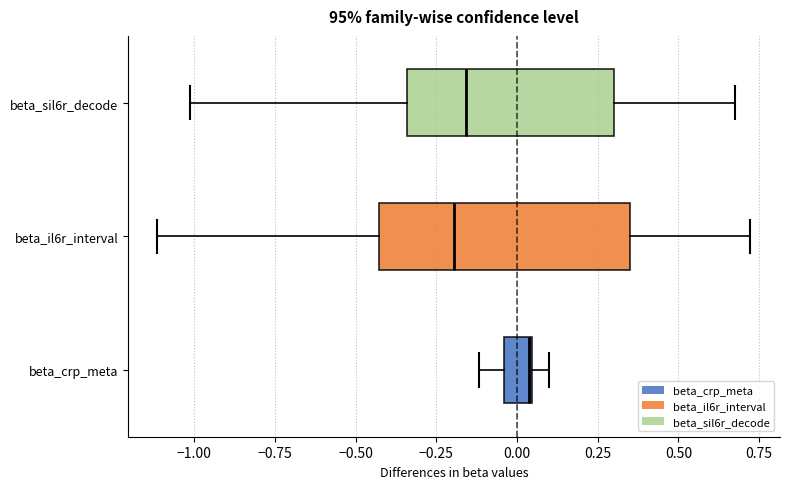

Which box's median line is the furthest to the right?

beta_crp_meta